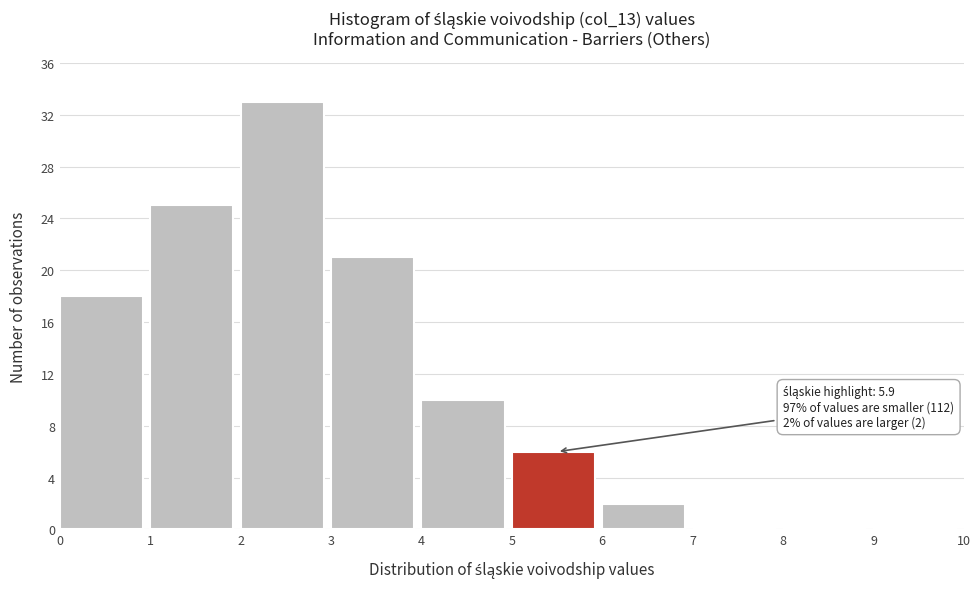

Over which range of the x-axis is the bar tallest?

2 to 3